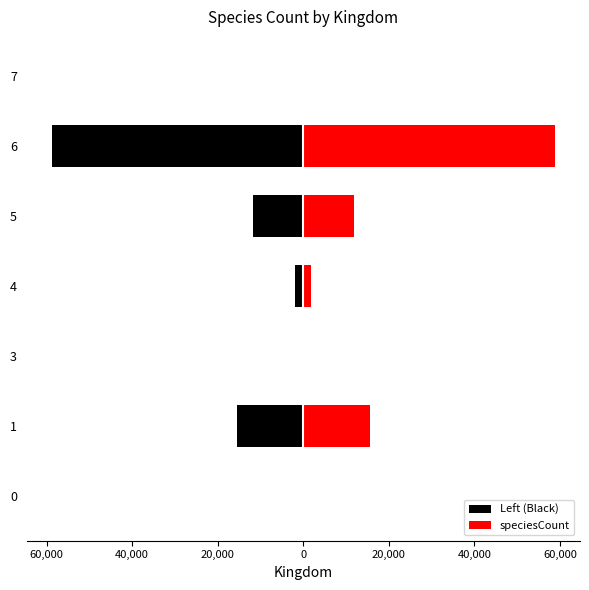

How many bars are there in each group?

2